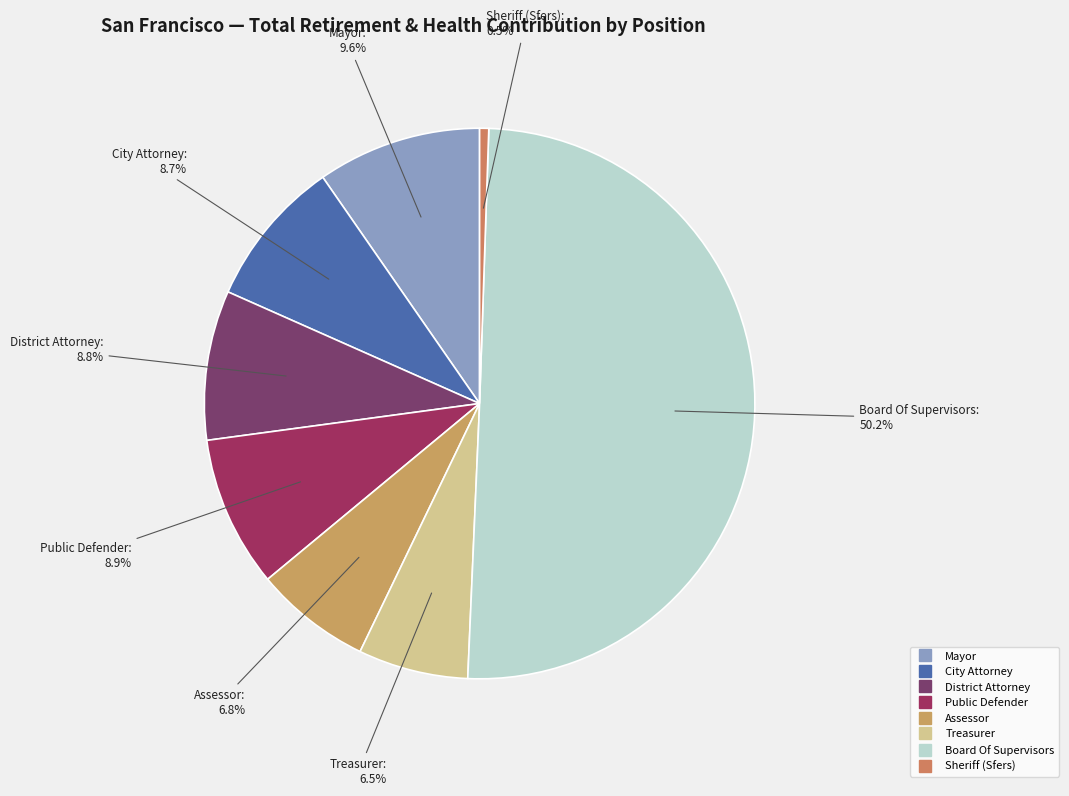

Which slice represents more than half of the pie?

Board Of Supervisors